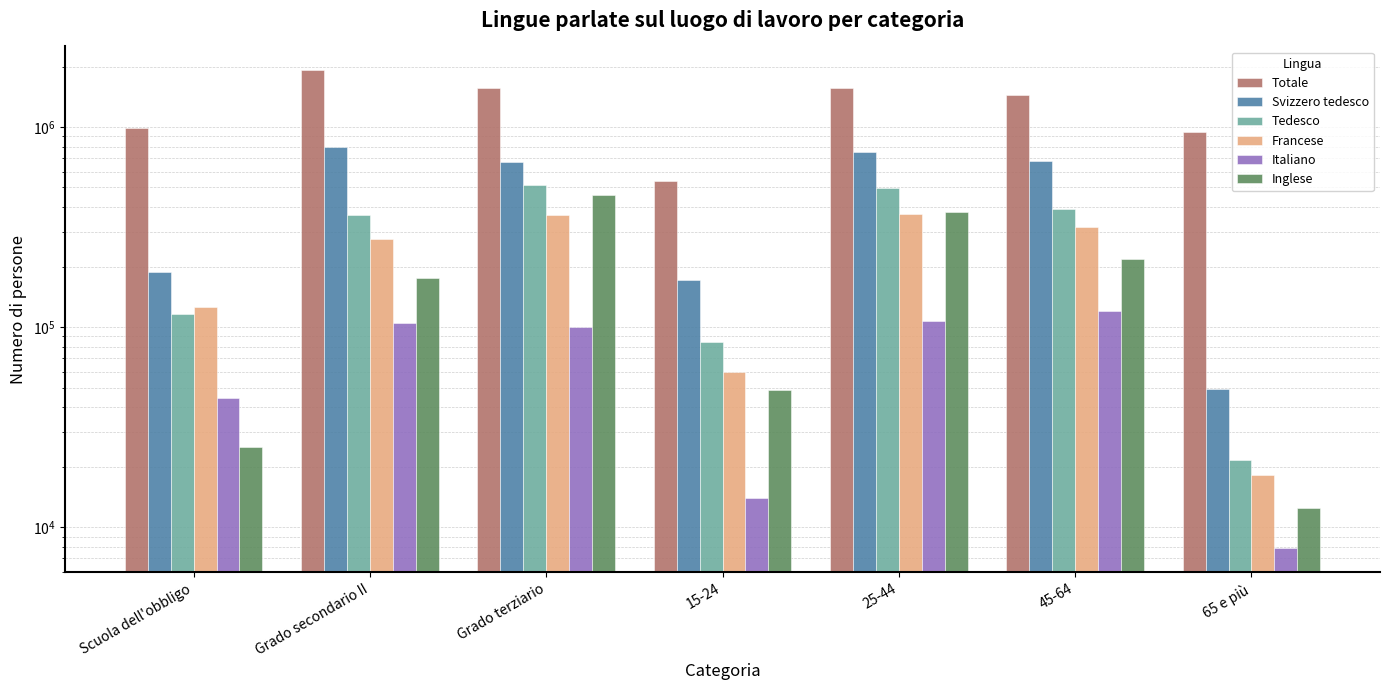

What is the average value of the Francese series?

219043.1